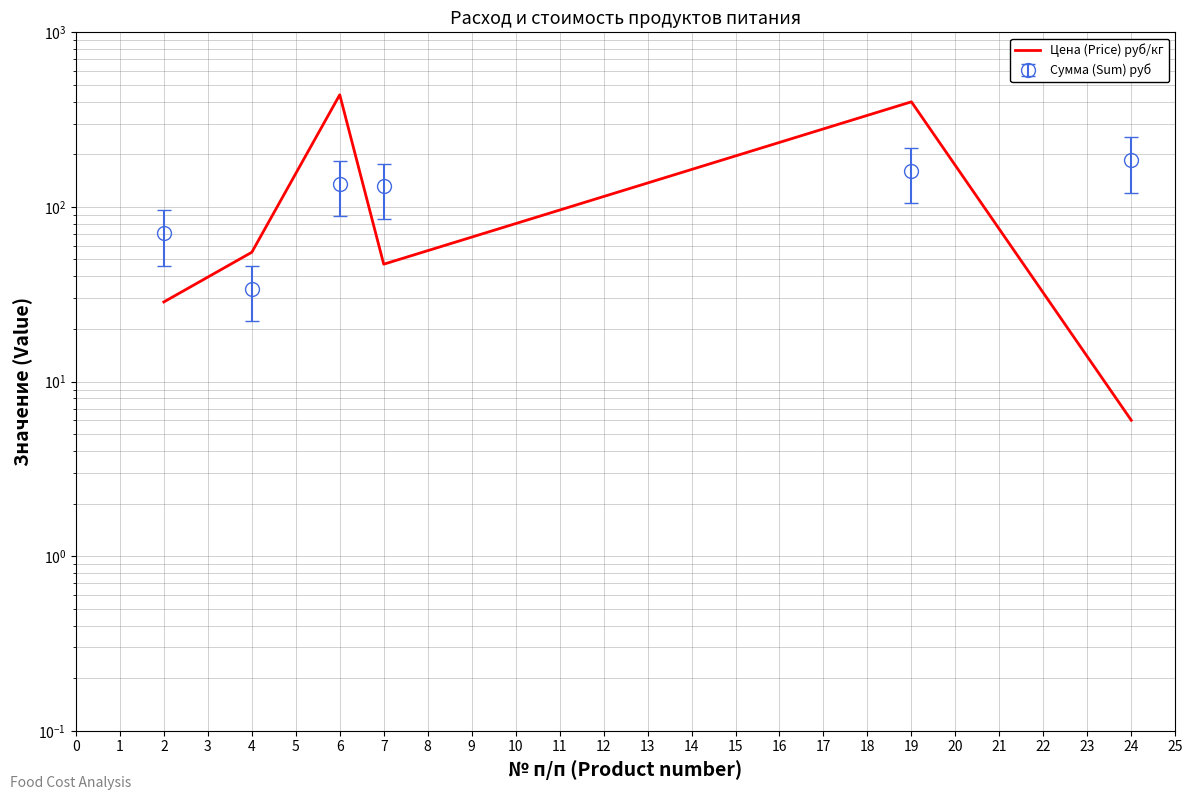

Is it true that the value at 19 is 702.0?

False